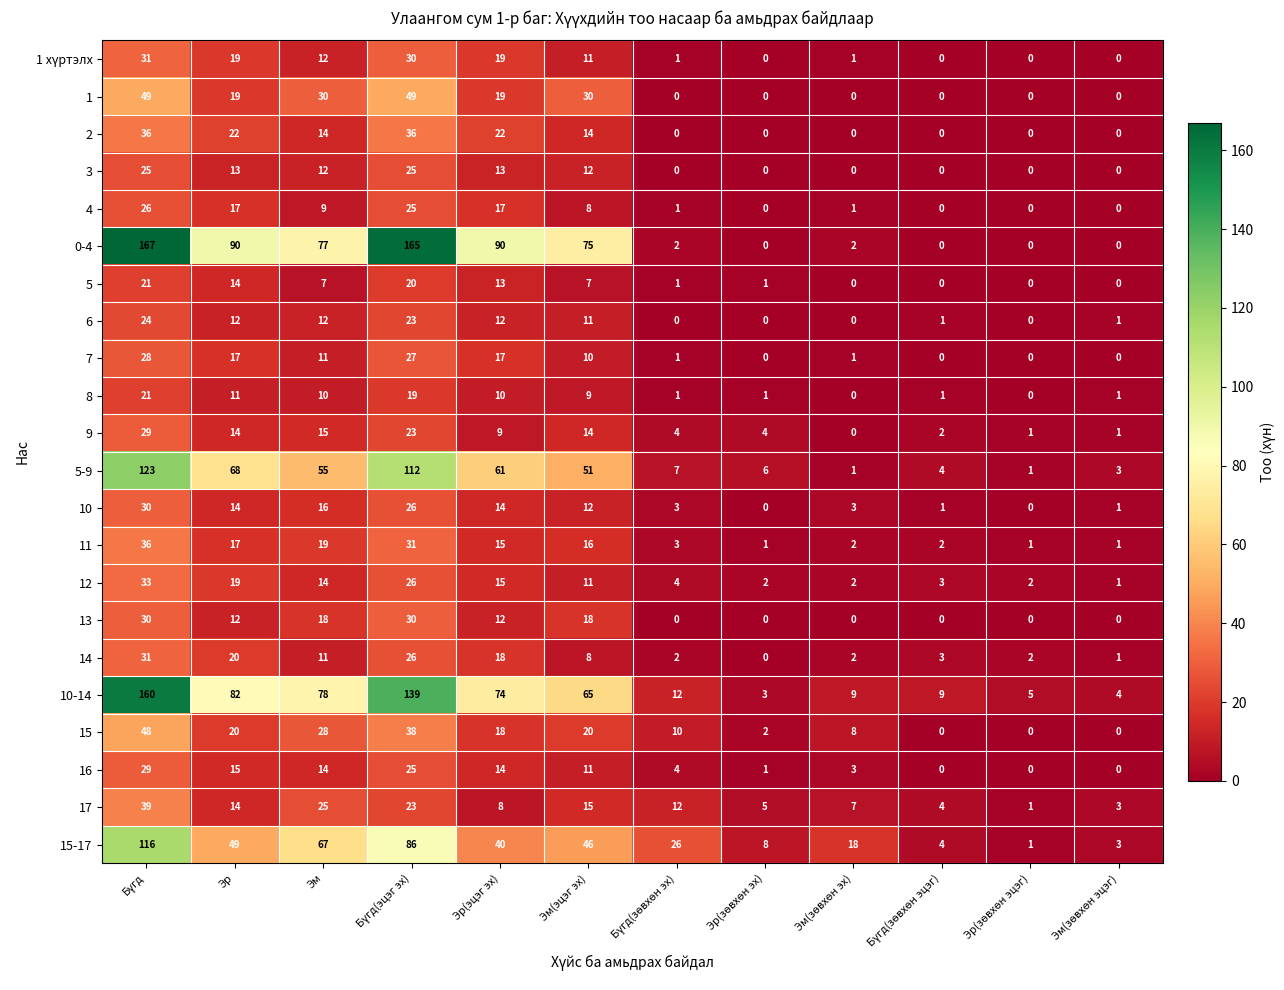

At how many categories does at least one series exceed 27?

6